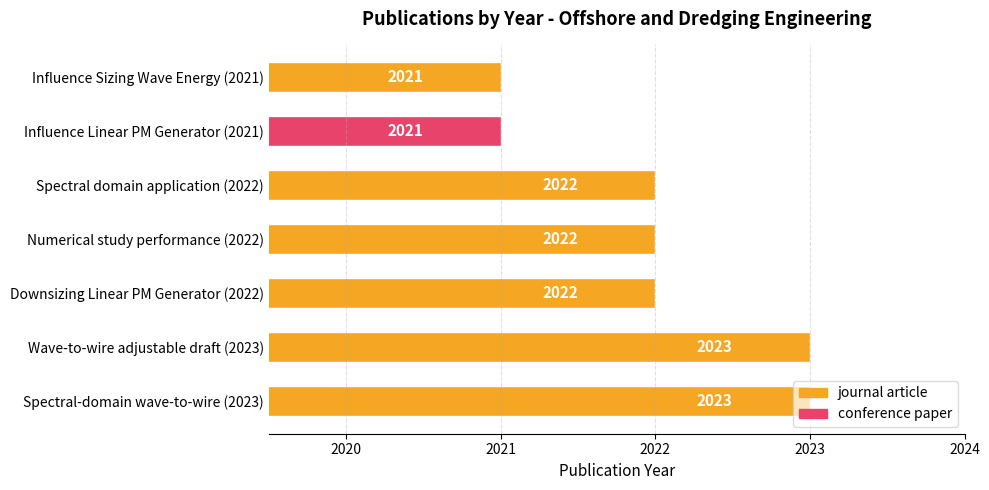

What is the ratio of the value at Influence Sizing Wave Energy (2021) to the value at Numerical study performance (2022)?

1.0